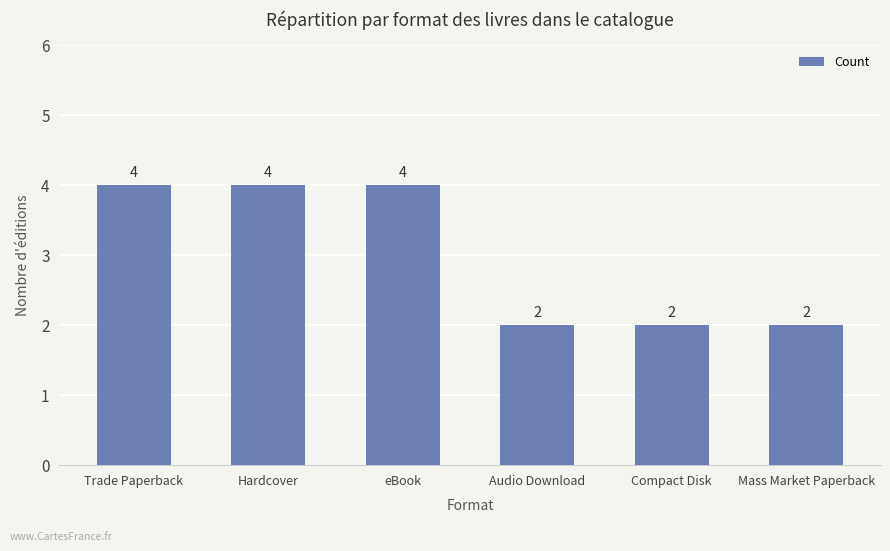

Count the values in the range 2 to 4.

6